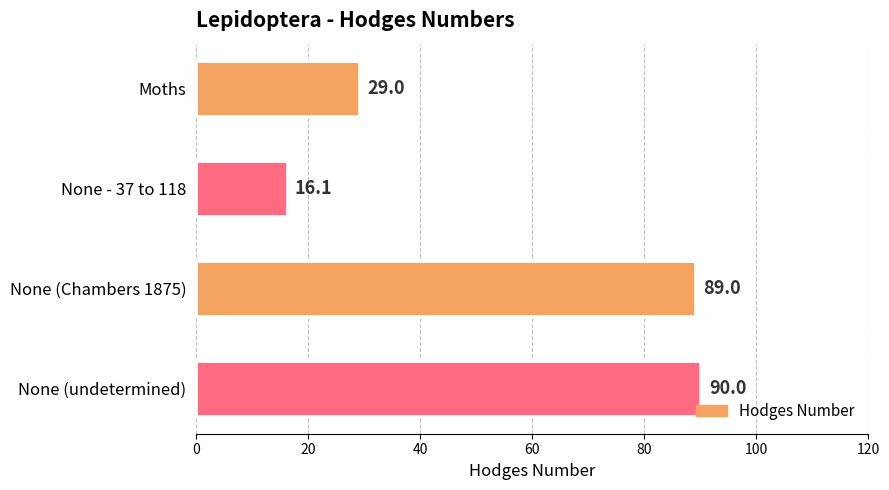

Does the chart contain any negative values?

No